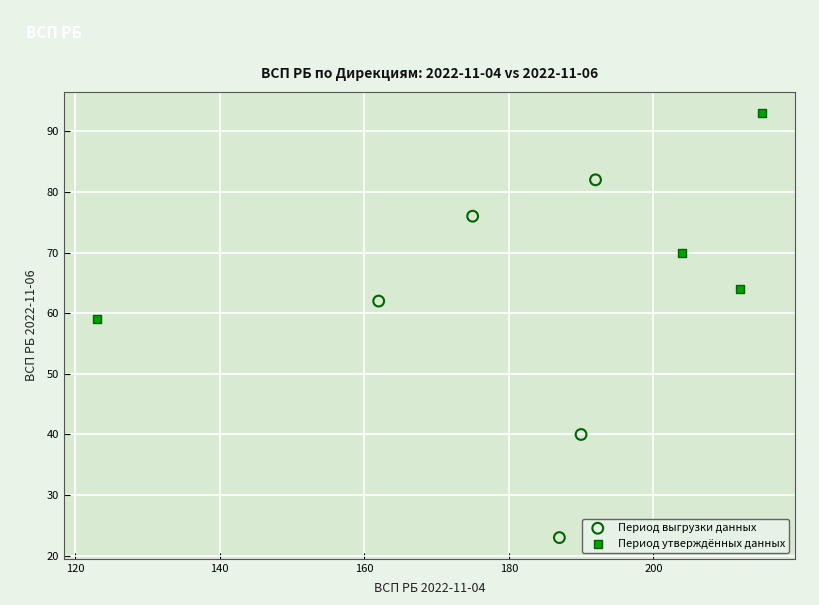

Which series contains the lowest Y value?

Период выгрузки данных